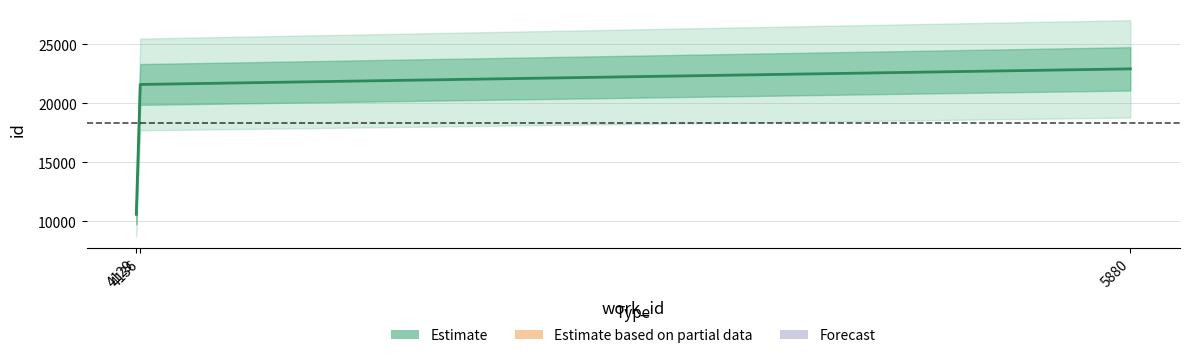

Rank the categories by value from highest to lowest.

5880, 4136, 4129